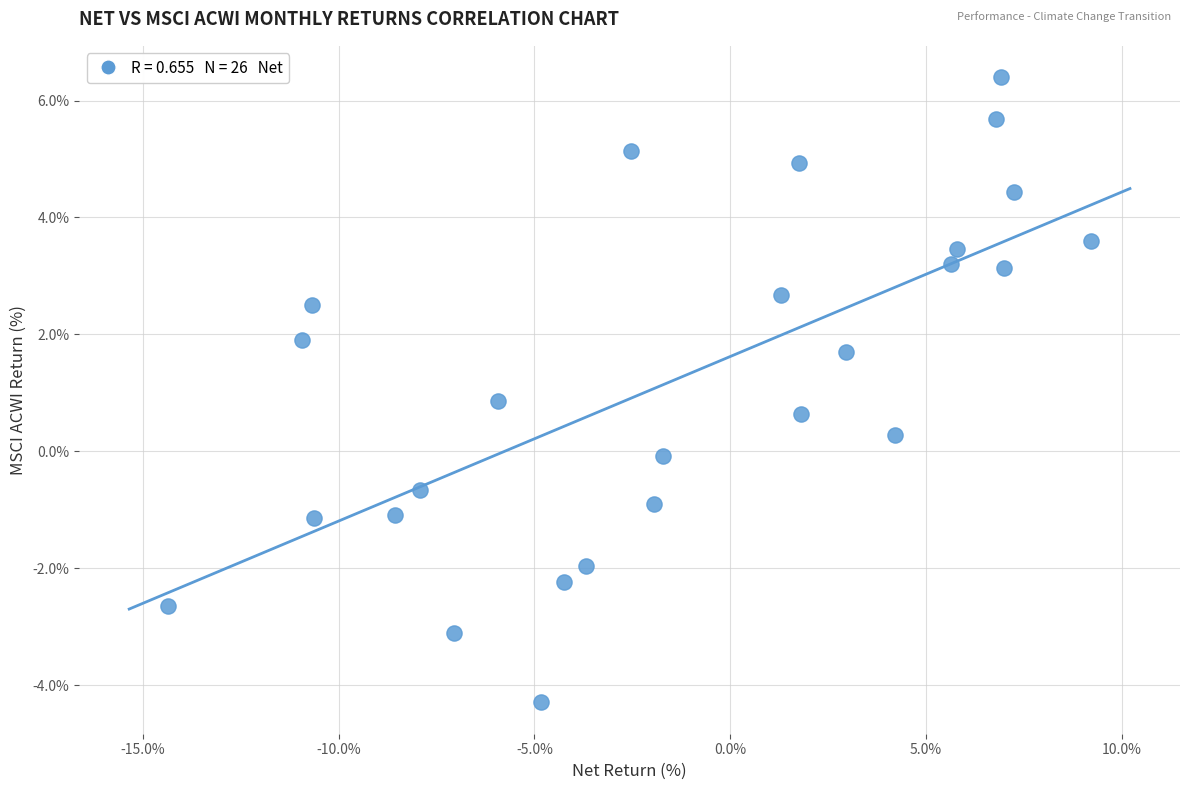

What is the range of X values (max minus min)?

23.6